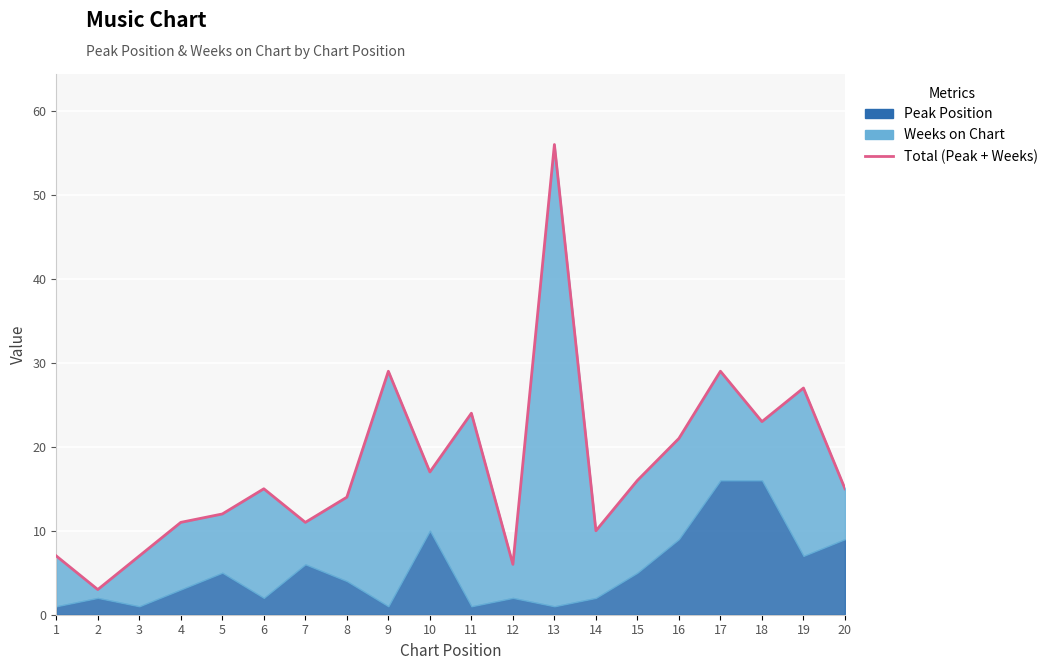

What is the difference between the values at 19 and 9?

2